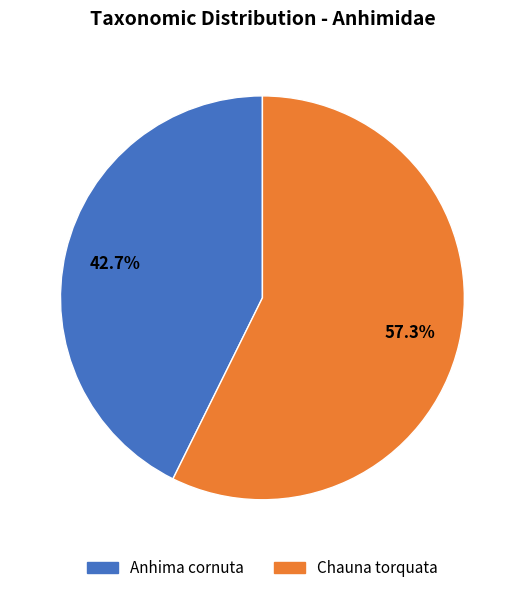

Which slice is the smallest?

Anhima cornuta